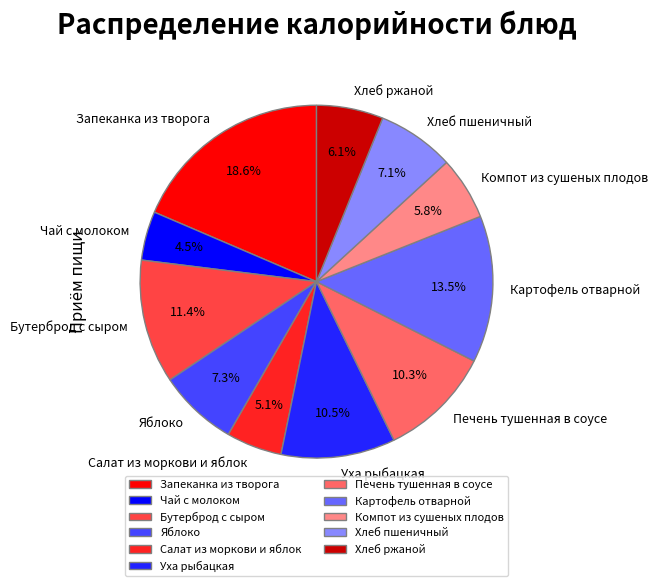

To the nearest percent, what is the average slice percentage?

9%